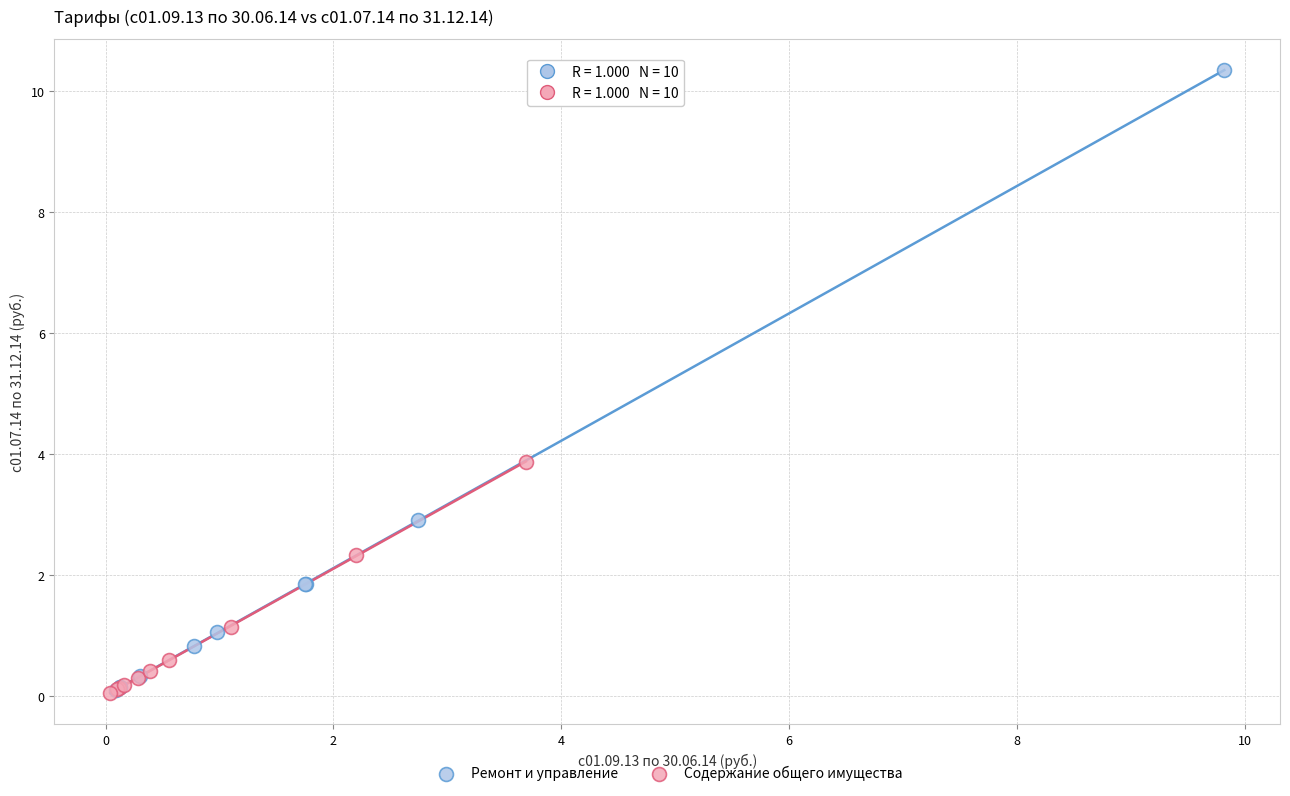

Which series reaches the maximum Y coordinate?

Ремонт и управление